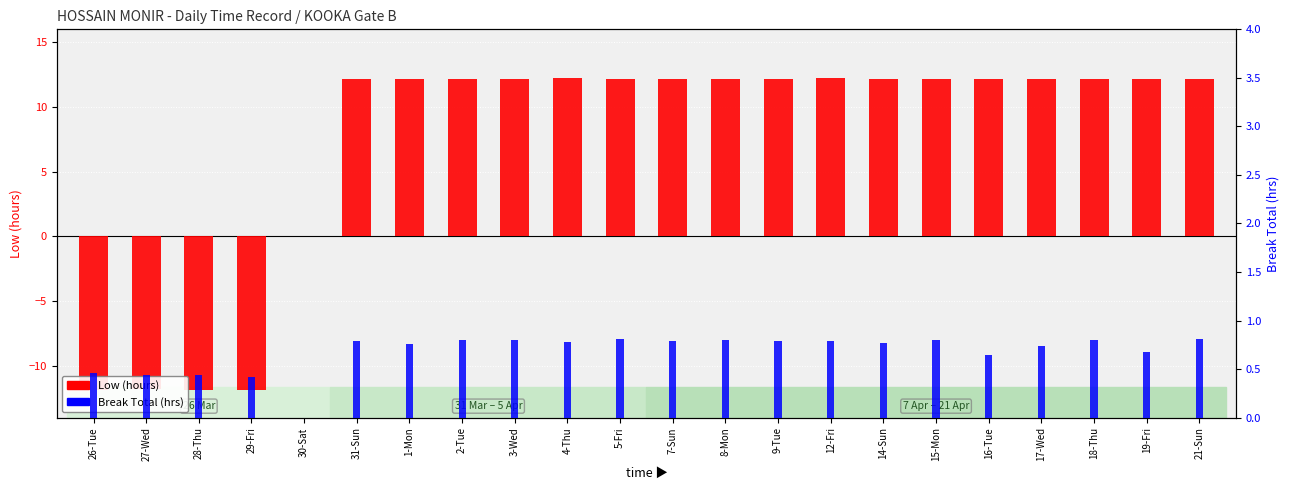

At which category does the chart reach its peak across all series?

12-Fri